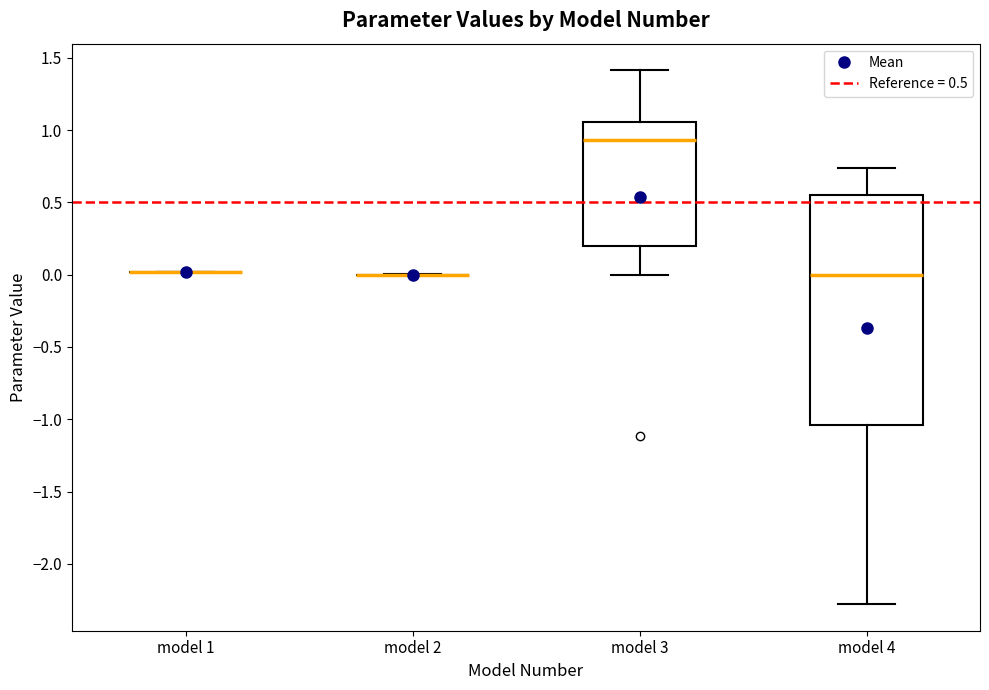

Reading left to right, transcribe this box plot: for each box, give where its median line is, the range the box spans, and where its two whiskers end, as read against the y-axis. The values are not printed on the chart, so give them approximately, as read against the axis.

model 1: box collapsed to a line at 0.00, whiskers 0.00 to 0.00
model 2: box collapsed to a line at 0.00, whiskers 0.00 to 0.00
model 3: median 0.95, box 0.20 to 1.05, whiskers 0.00 to 1.40
model 4: median 0.00, box -1.05 to 0.55, whiskers -2.30 to 0.75